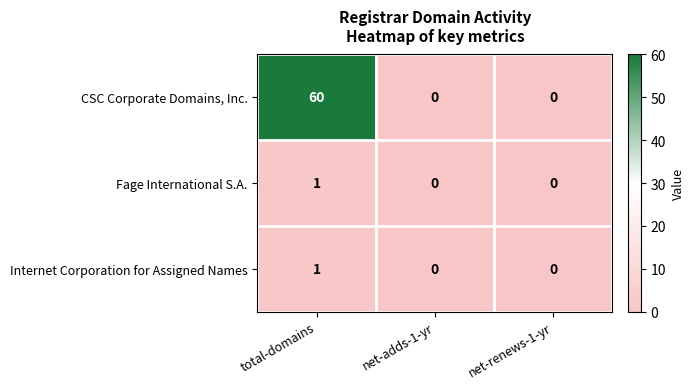

Which series has the largest range (max minus min)?

CSC Corporate Domains, Inc.